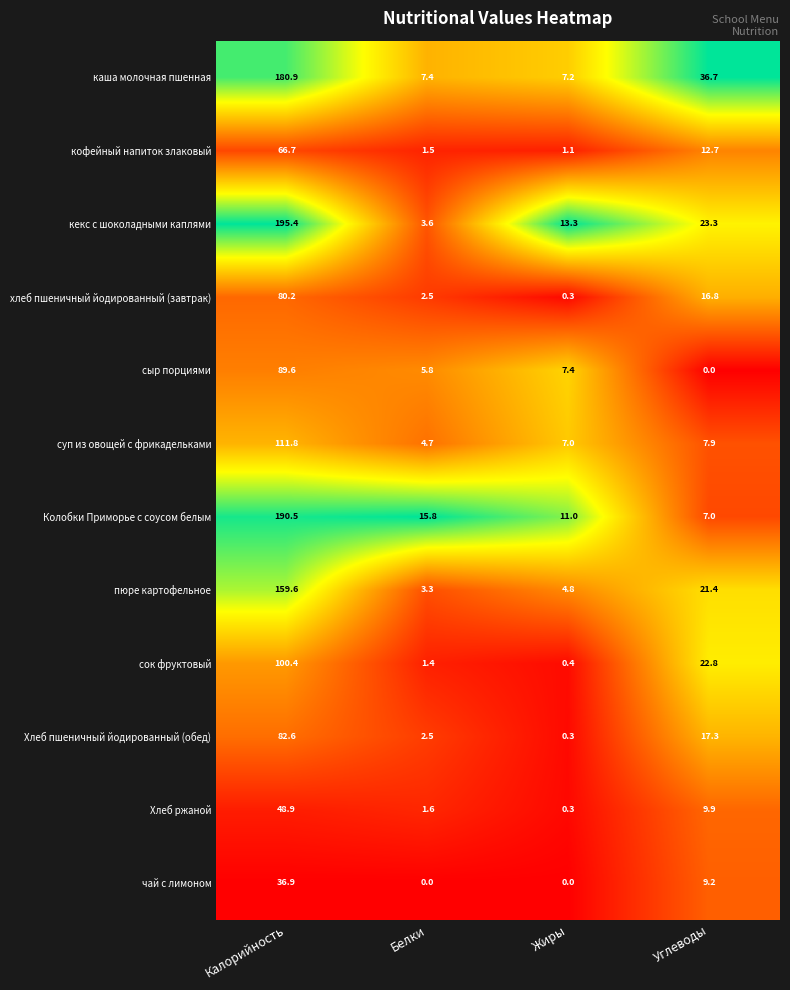

At which category is the sum across all series the highest?

Калорийность